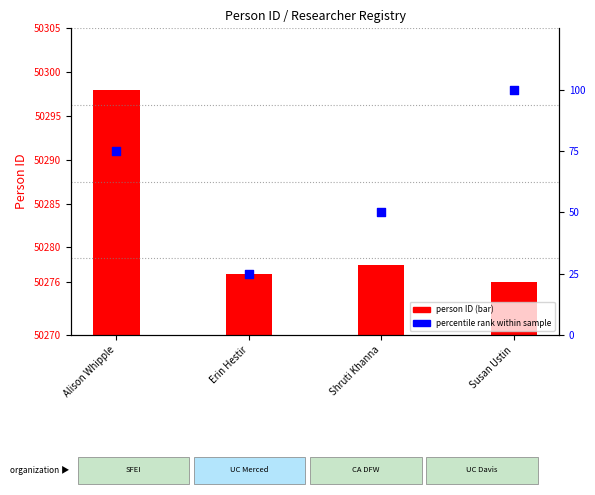

Which series has the widest spread of Y values?

percentile rank within sample